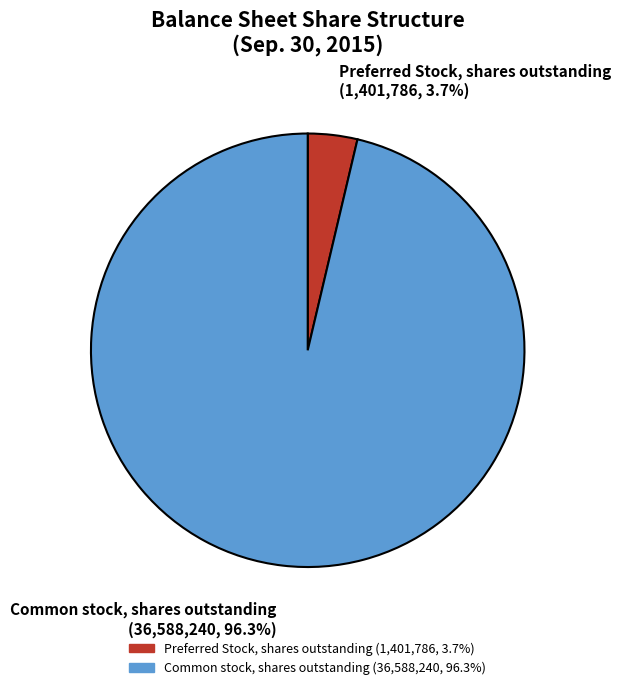

Do Common stock, shares outstanding and Preferred Stock, shares outstanding together represent more than half of the pie?

Yes